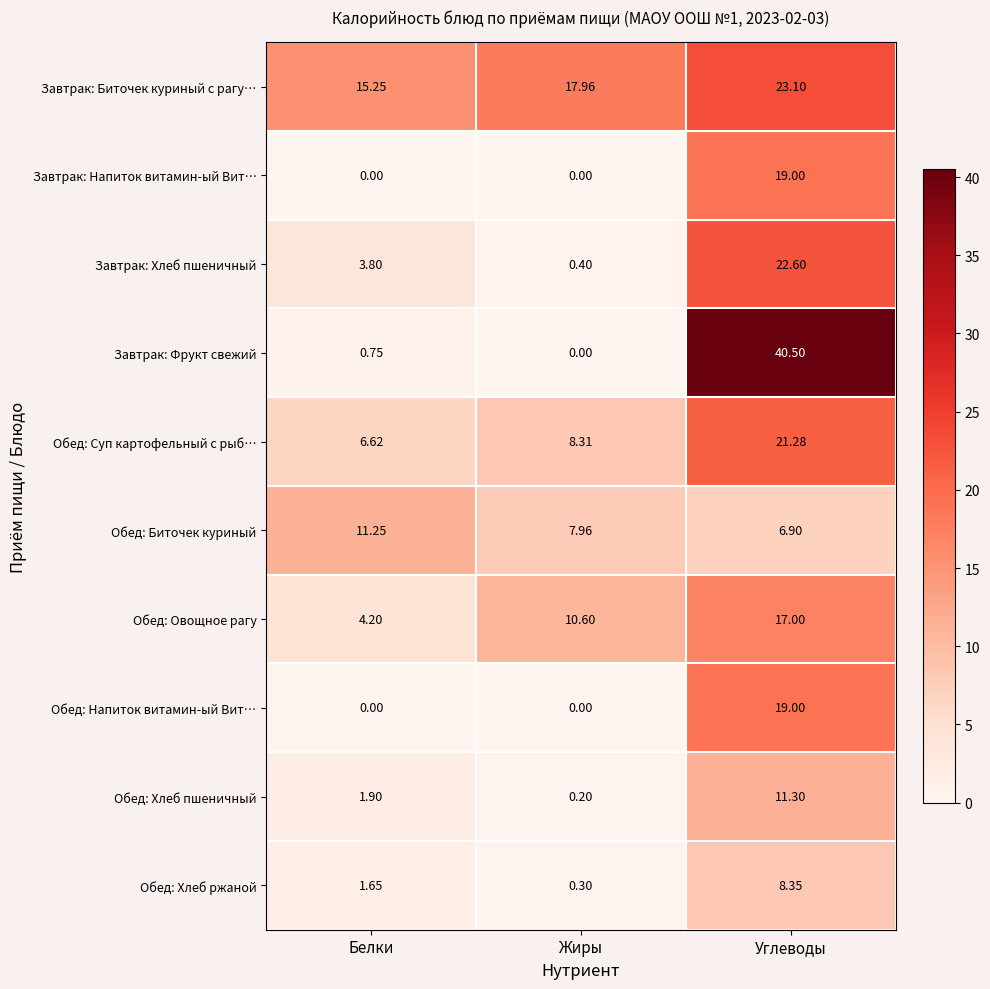

Where is Завтрак: Биточек куриный с рагу… nearest to the value 19?

Жиры